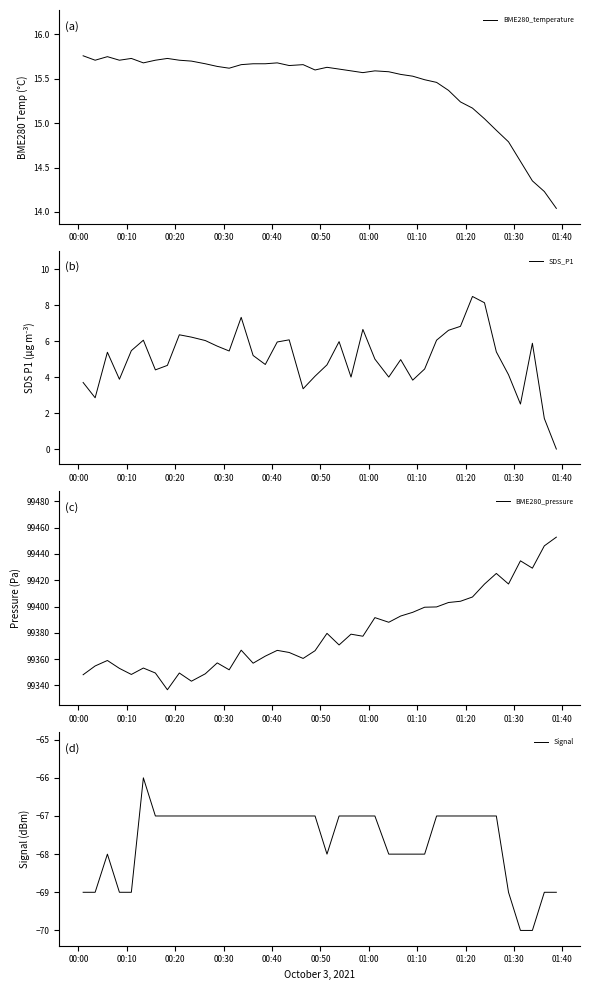

Which series has the largest total across all categories?

BME280_pressure